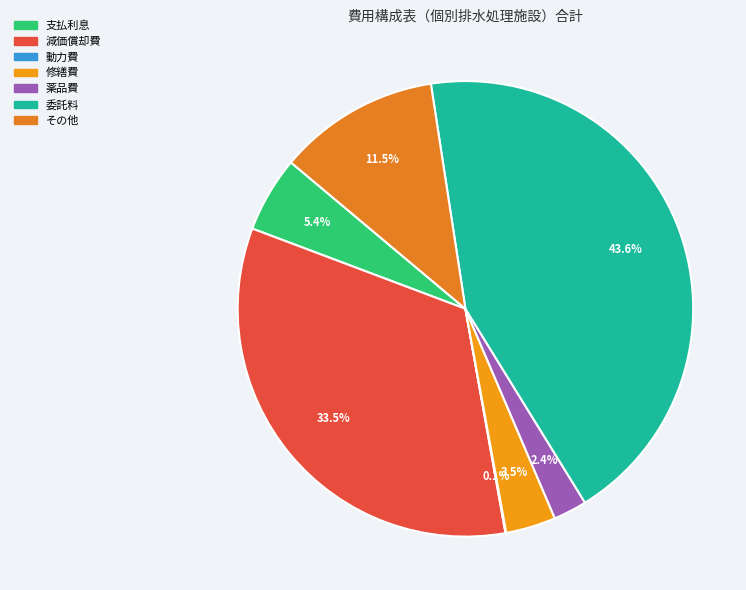

Combined, what portion of the pie is 支払利息 and その他?

16.8%